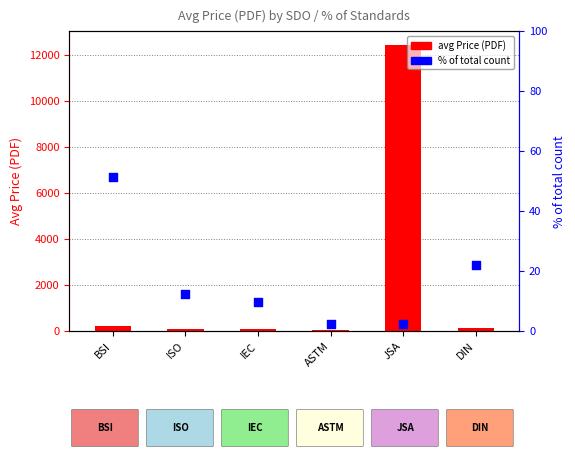

At how many categories does at least one series exceed 6204?

1